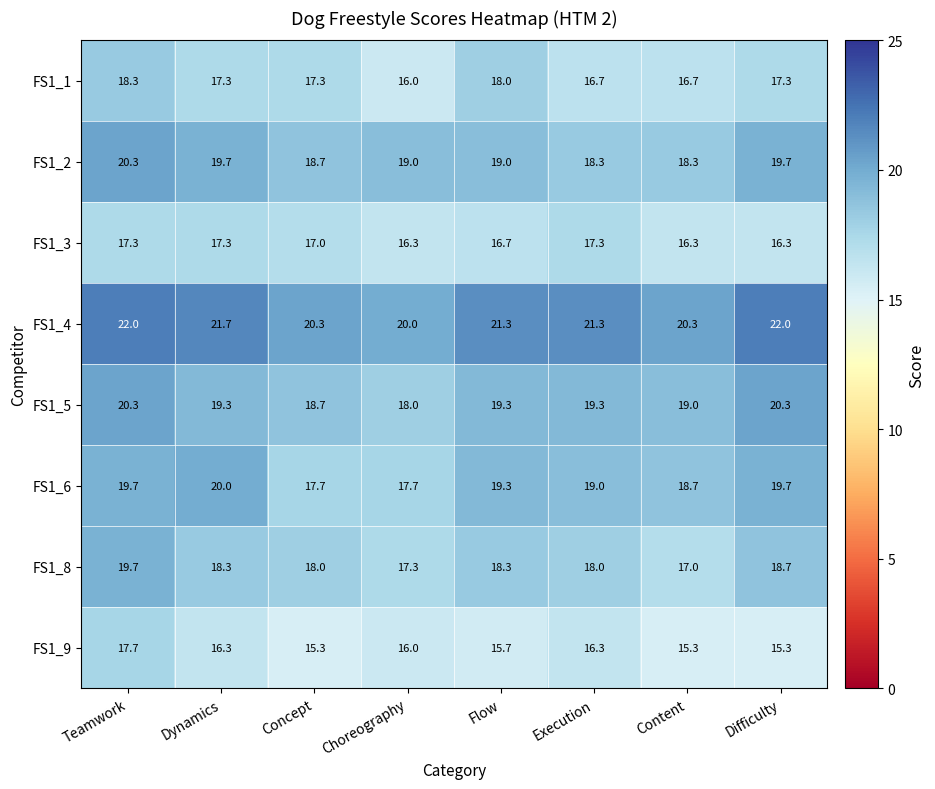

How many FS1_5 values are between 19 and 20?

4